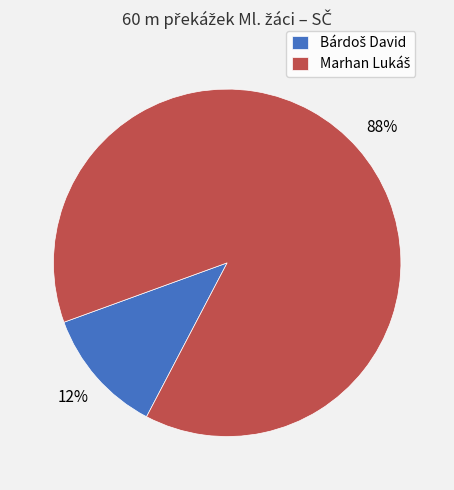

Does any single category account for the majority?

Yes